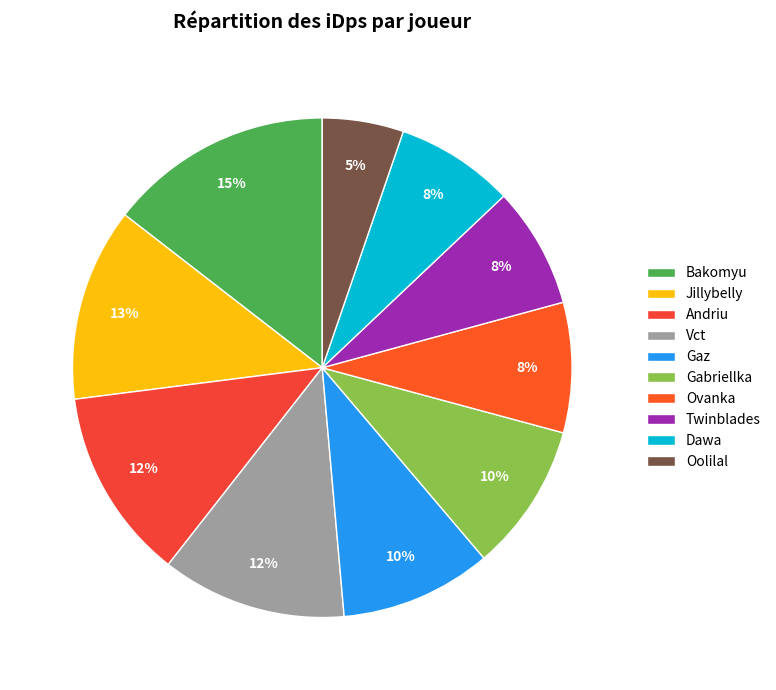

Between Gabriellka and Dawa, which is larger?

Gabriellka